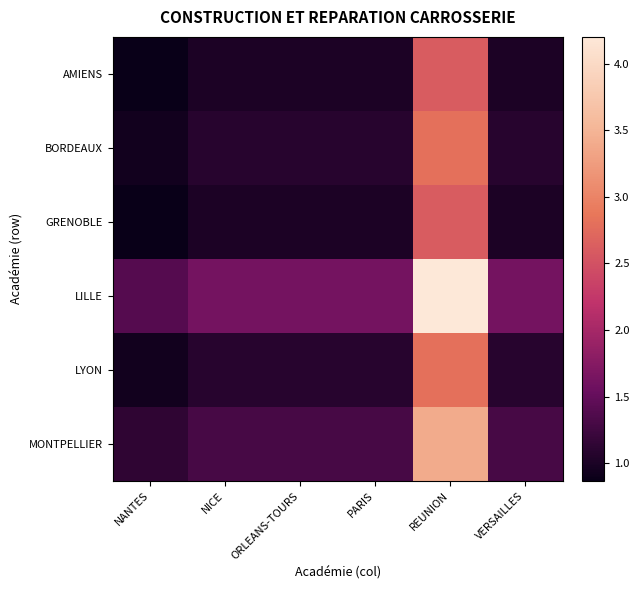

Rank the series at NICE from highest to lowest value.

LILLE, MONTPELLIER, BORDEAUX, LYON, AMIENS, GRENOBLE